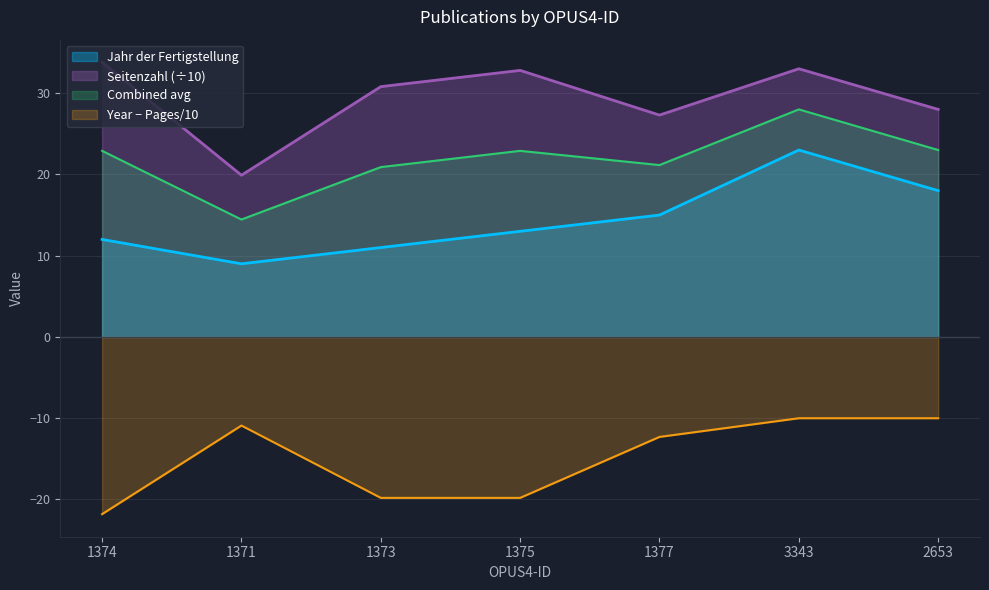

At which label does Jahr der Fertigstellung reach its peak?

3343